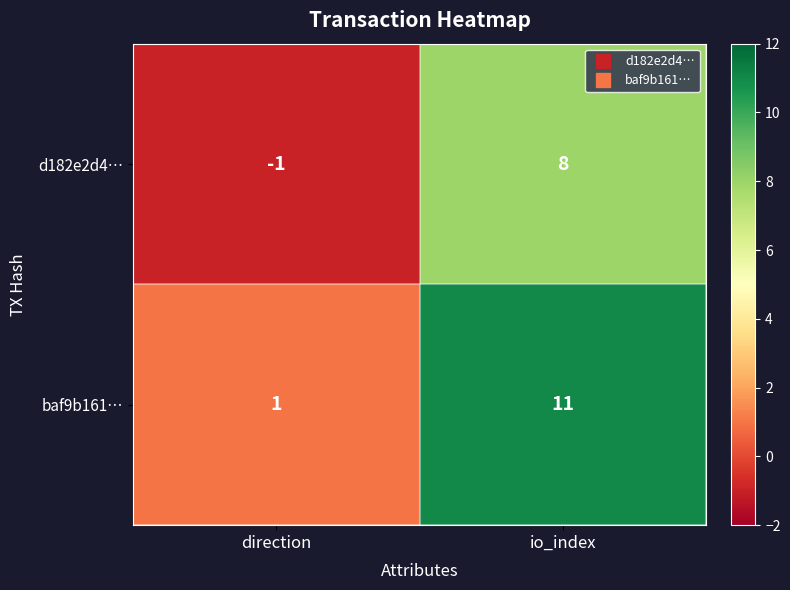

At which category is the sum across all series the highest?

io_index